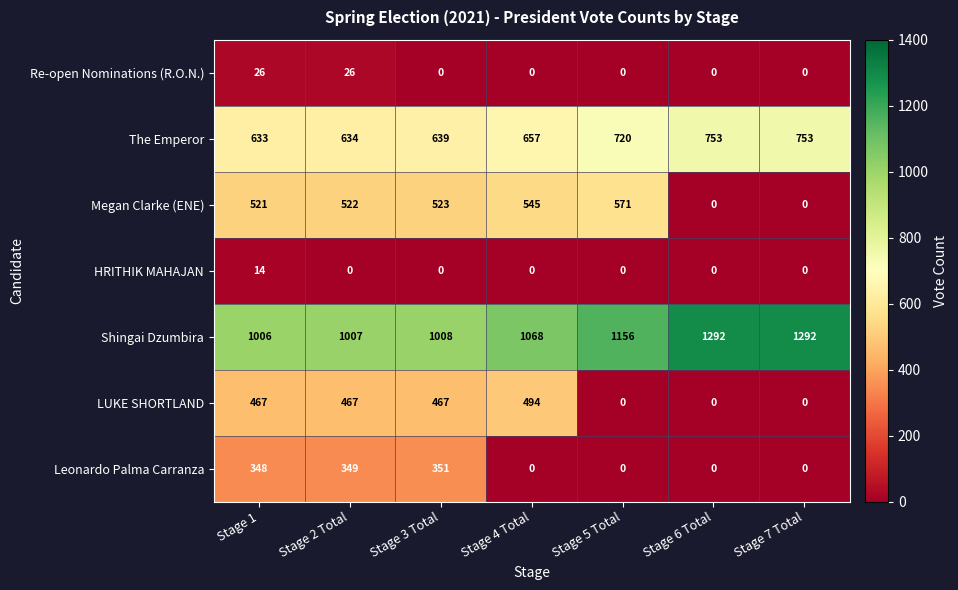

What is the sum of all Re-open Nominations (R.O.N.) values?

52